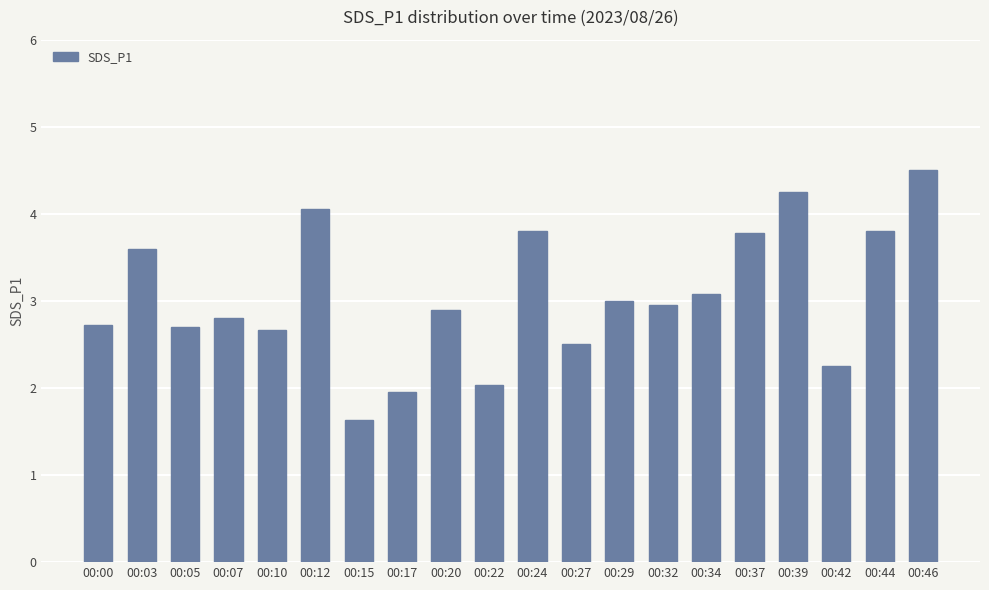

Which has a higher value, 00:10 or 00:17?

00:10